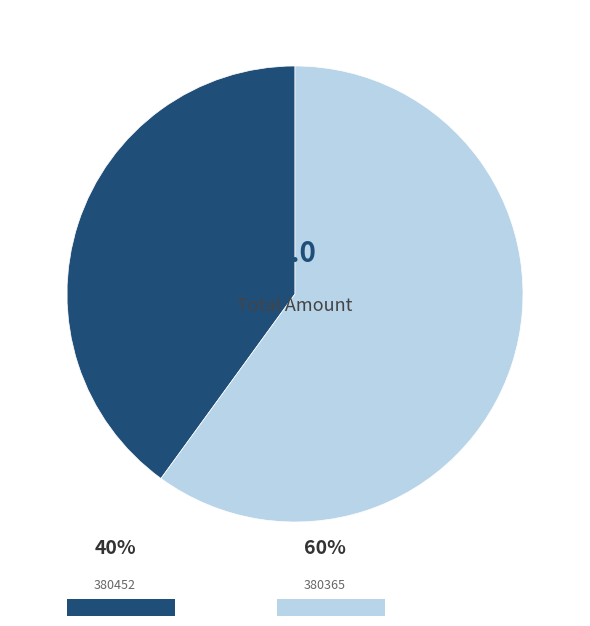

Count the number of slices in the pie.

2